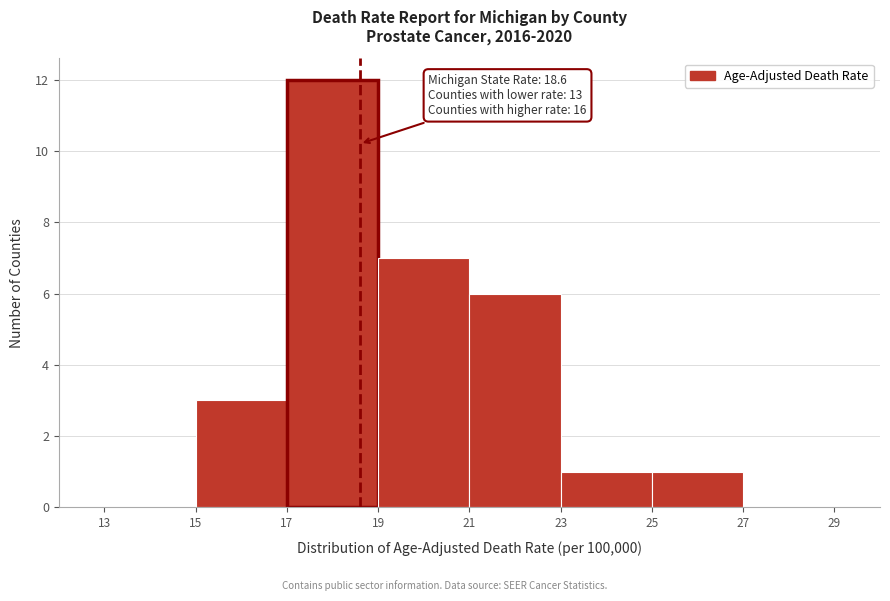

Which range on the x-axis has the tallest bar?

17 to 19